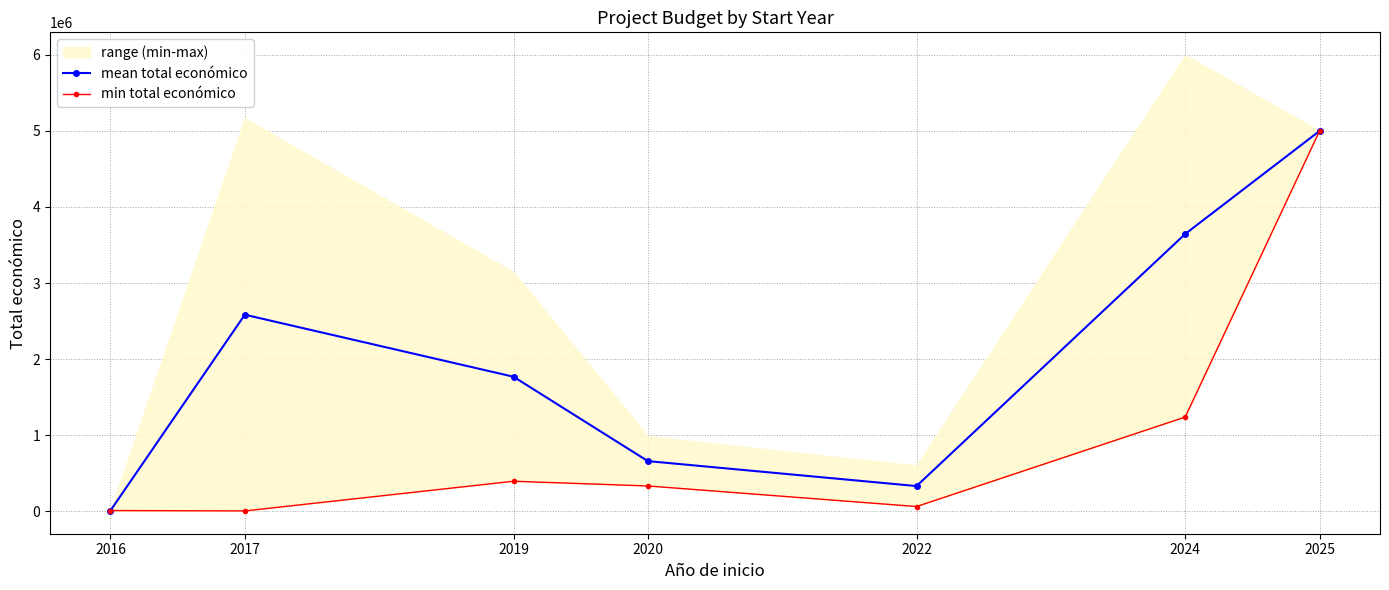

The value of mean total económico at 2022 is 194173.7. True or false?

False